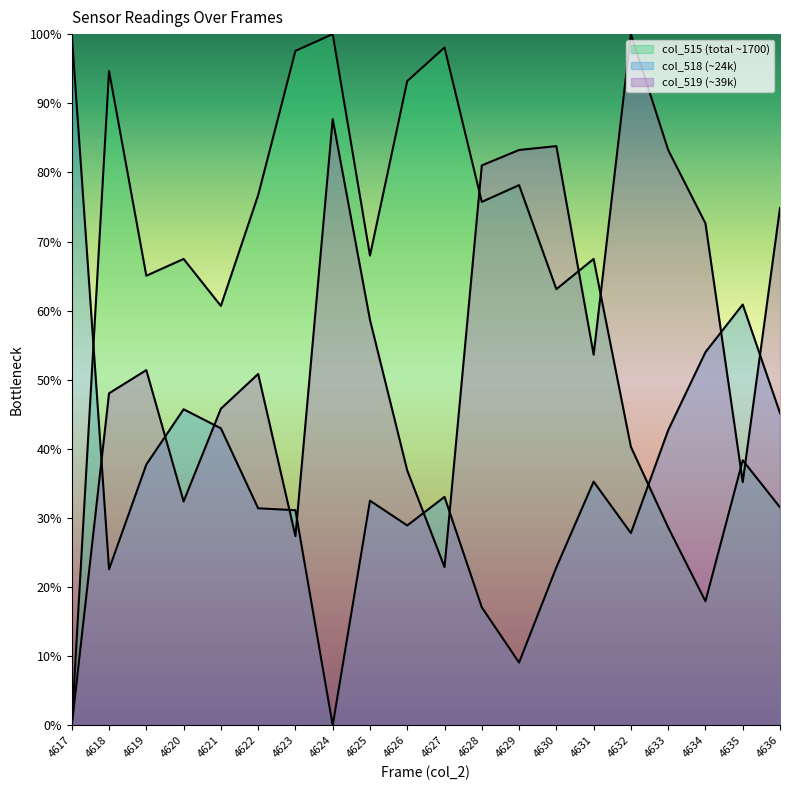

Which series has the widest spread of values?

col_515